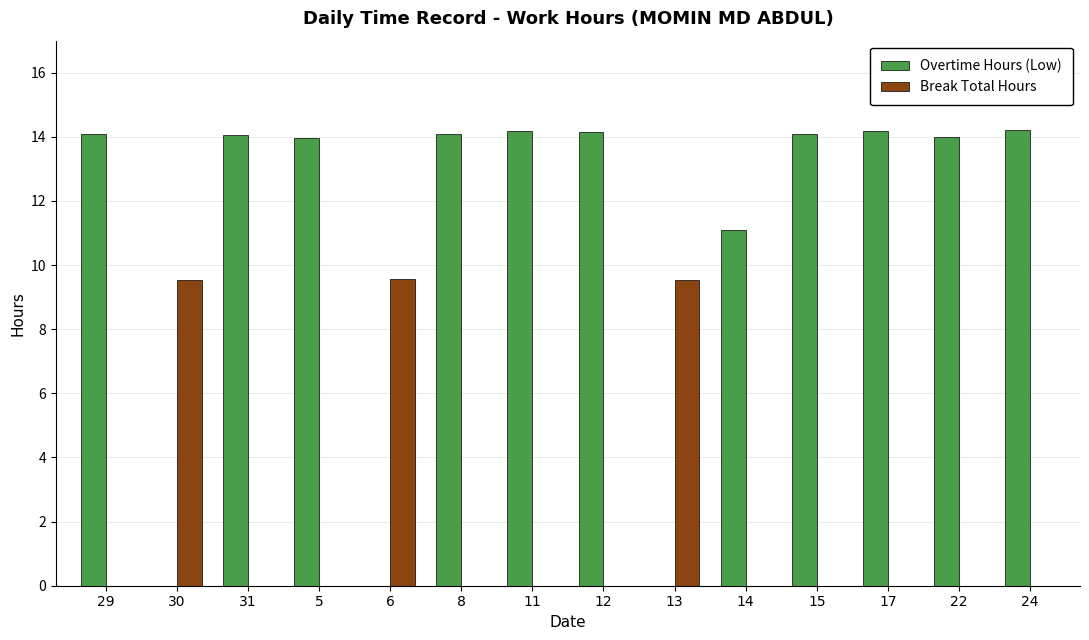

Count the number of data series in this chart.

2